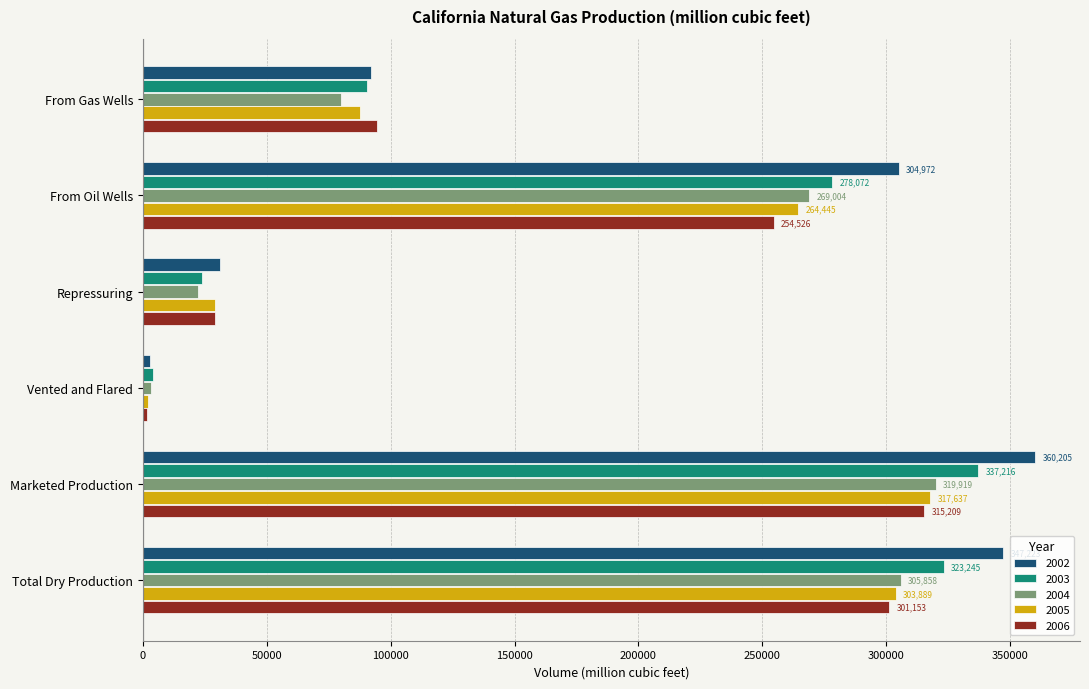

Which series has the largest total across all categories?

2002